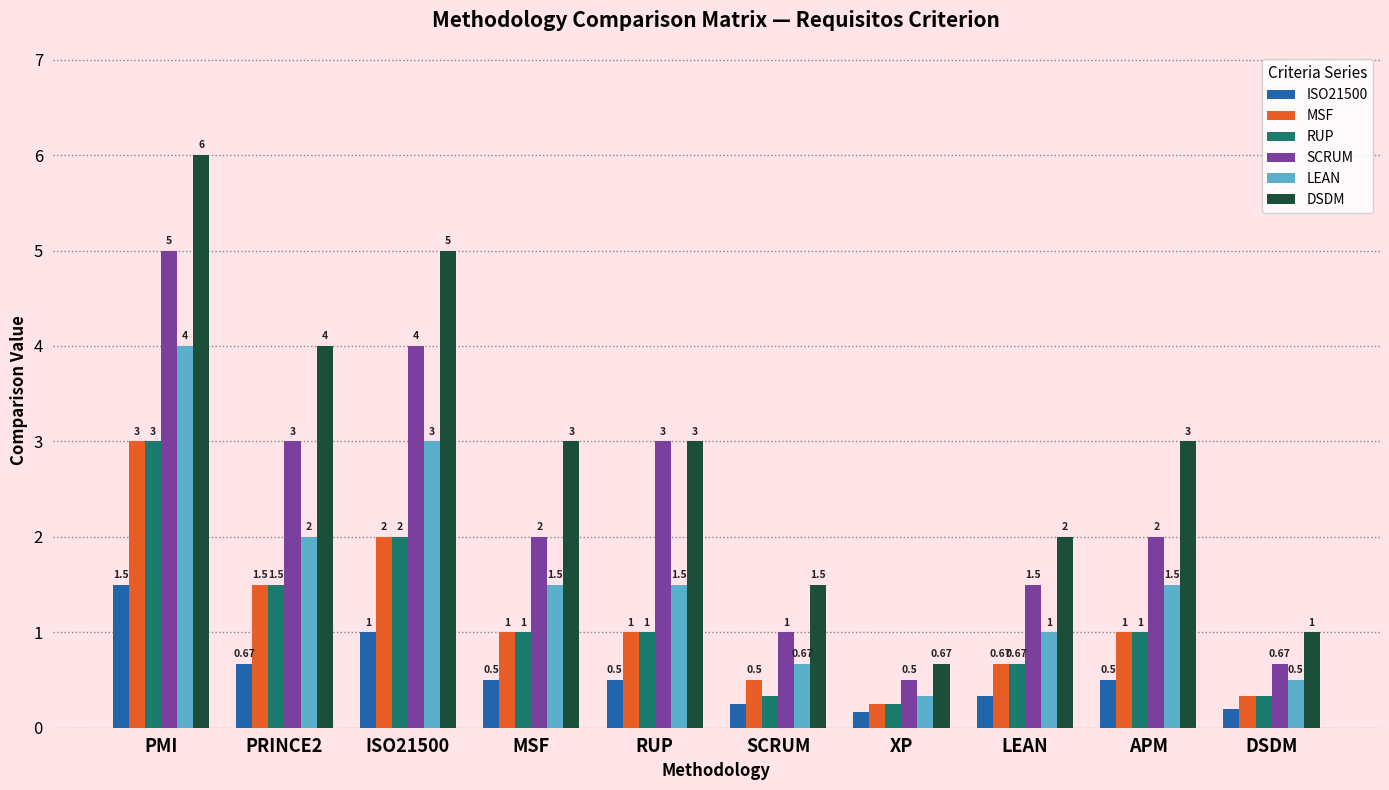

What is the approximate value of LEAN at PRINCE2?

2.0